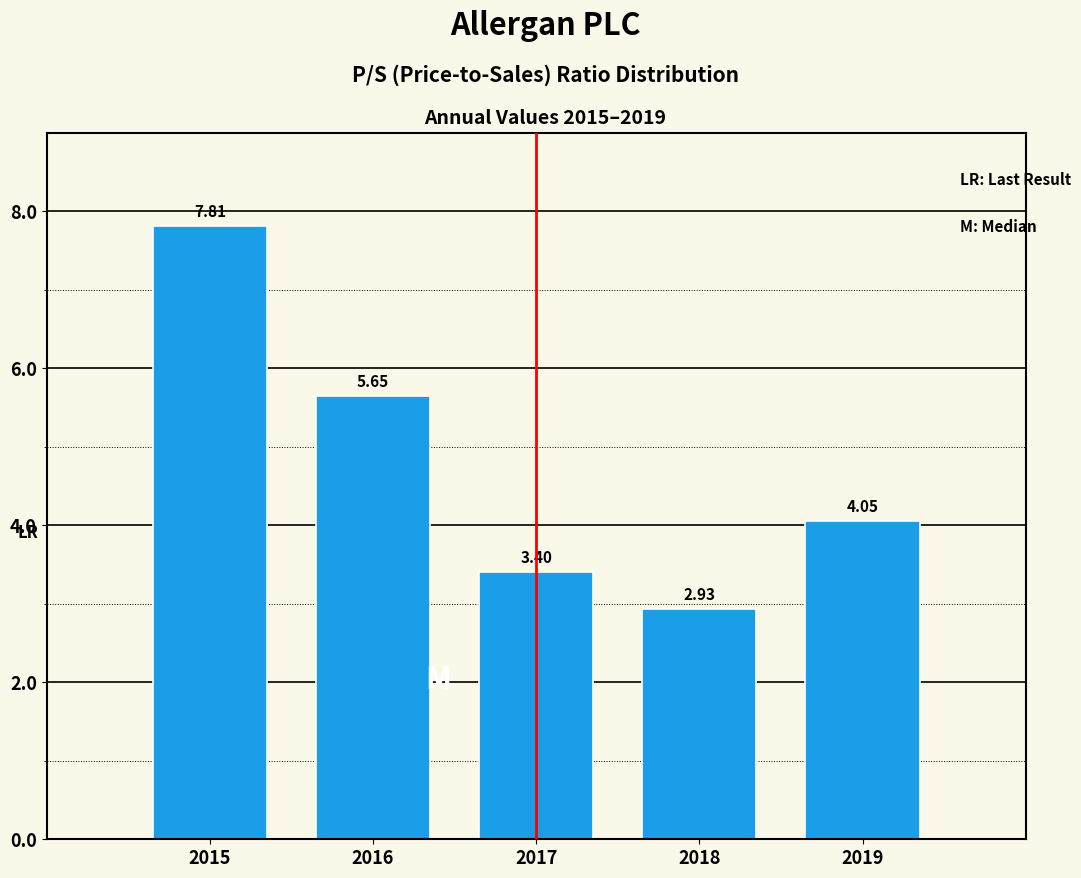

What is the sum of the values at 2018 and 2017?

6.3